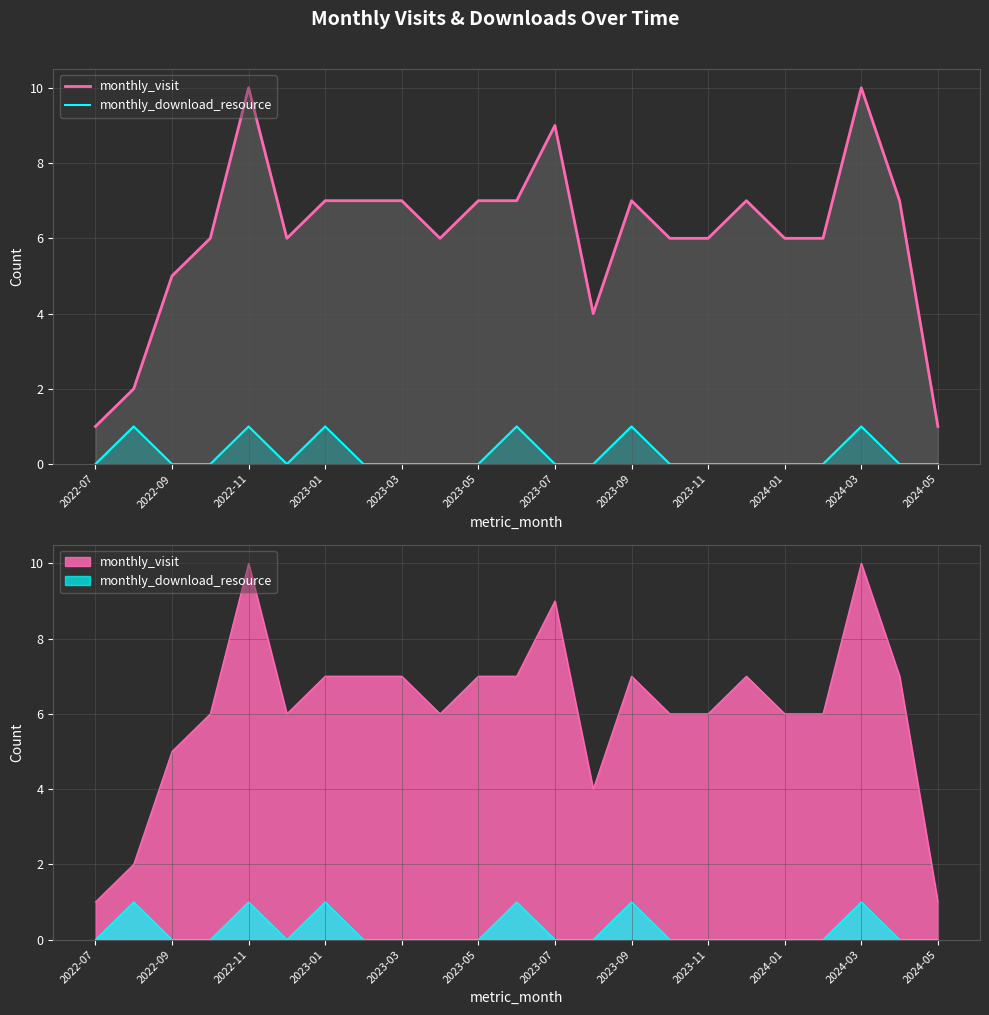

How many values in the monthly_visit series are below 6?

5